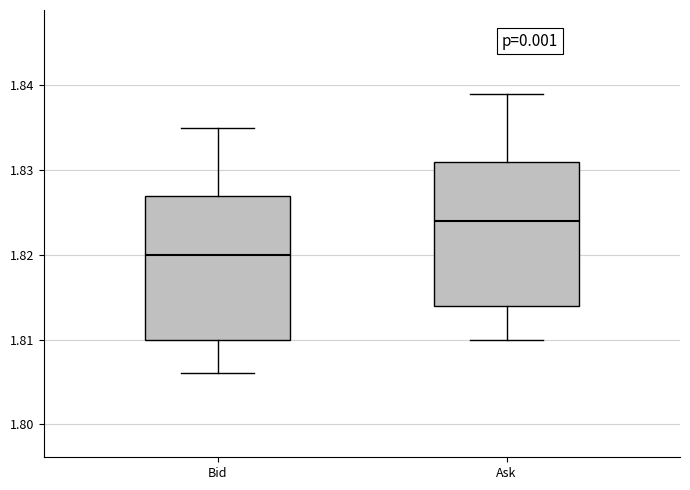

Reading left to right, transcribe this box plot: for each box, give where its median line is, the range the box spans, and where its two whiskers end, as read against the y-axis. The values are not printed on the chart, so give them approximately, as read against the axis.

Bid: median 1.820, box 1.810 to 1.827, whiskers 1.806 to 1.835
Ask: median 1.824, box 1.814 to 1.831, whiskers 1.810 to 1.839